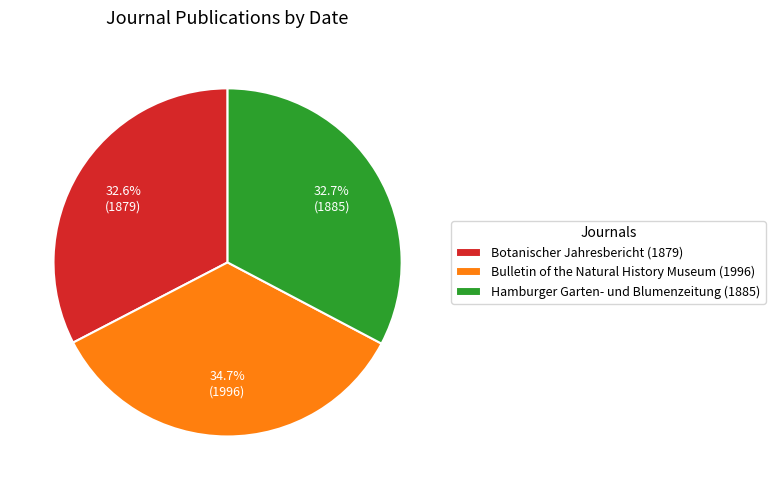

Approximately how many times larger is the value at Hamburger Garten- und Blumenzeitung (1885) compared to Bulletin of the Natural History Museum (1996)?

0.9